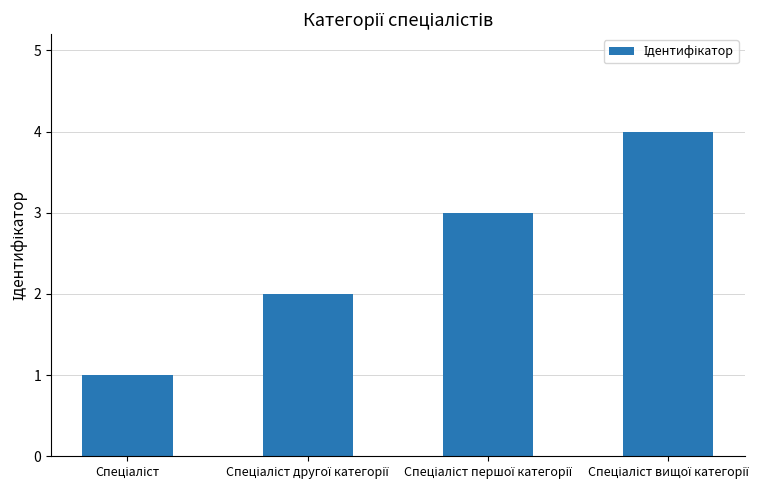

How many categories are shown in the chart?

4